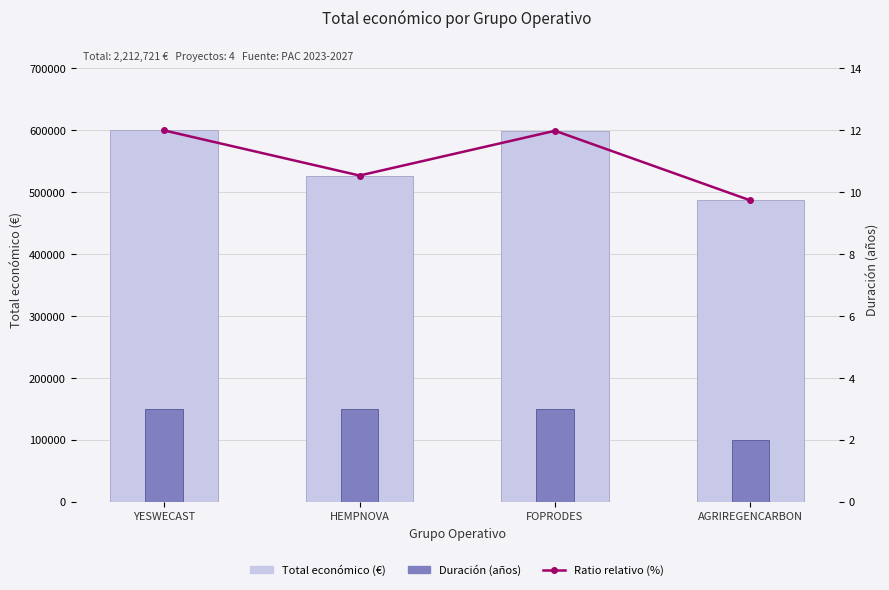

Between FOPRODES and AGRIREGENCARBON, which is larger?

FOPRODES